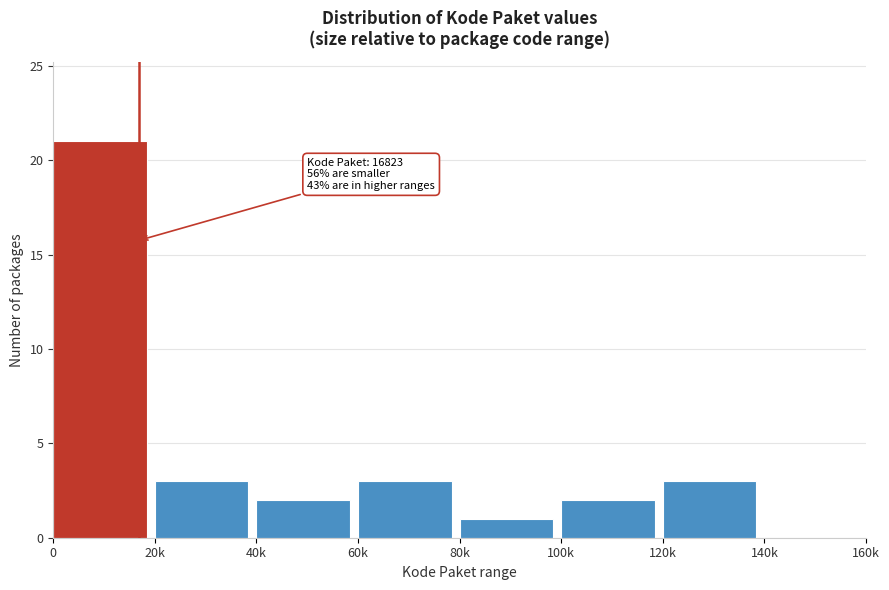

Reading right to left, list all the values displayed in this chart.

140k=0	120k=3	100k=2	80k=1	60k=3	40k=2	20k=3	0=21